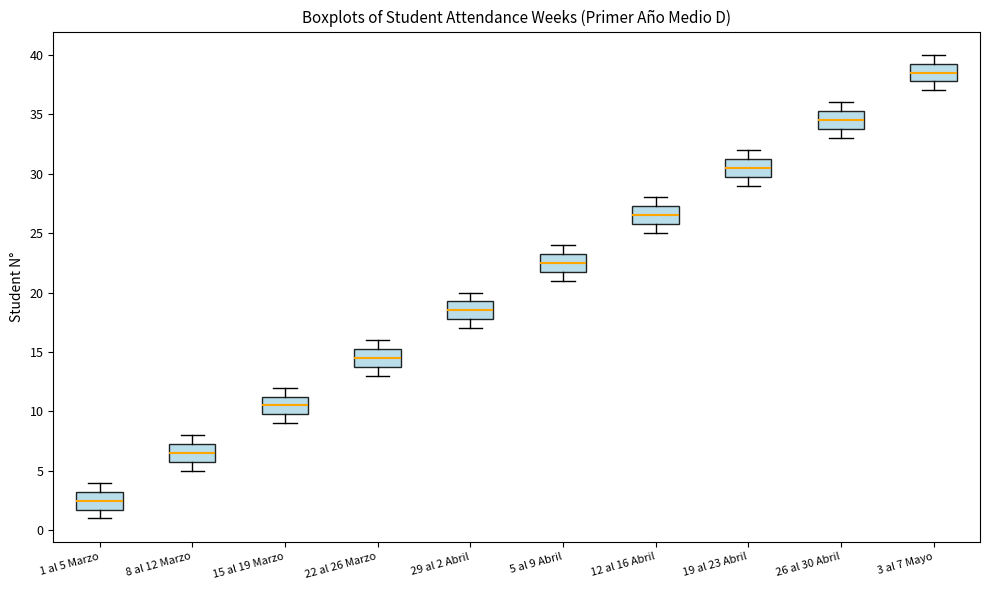

Reading left to right, read every box against the y-axis: the position of its median line, the range the box covers, and the ends of its whiskers. The values are not printed on the chart, so give them approximately, as read against the axis.

1 al 5 Marzo: median 2.5, box 2.0 to 3.5, whiskers 1.0 to 4.0
8 al 12 Marzo: median 6.5, box 6.0 to 7.5, whiskers 5.0 to 8.0
15 al 19 Marzo: median 10.5, box 10.0 to 11.5, whiskers 9.0 to 12.0
22 al 26 Marzo: median 14.5, box 14.0 to 15.5, whiskers 13.0 to 16.0
29 al 2 Abril: median 18.5, box 18.0 to 19.5, whiskers 17.0 to 20.0
5 al 9 Abril: median 22.5, box 22.0 to 23.5, whiskers 21.0 to 24.0
12 al 16 Abril: median 26.5, box 26.0 to 27.5, whiskers 25.0 to 28.0
19 al 23 Abril: median 30.5, box 30.0 to 31.5, whiskers 29.0 to 32.0
26 al 30 Abril: median 34.5, box 34.0 to 35.5, whiskers 33.0 to 36.0
3 al 7 Mayo: median 38.5, box 38.0 to 39.5, whiskers 37.0 to 40.0